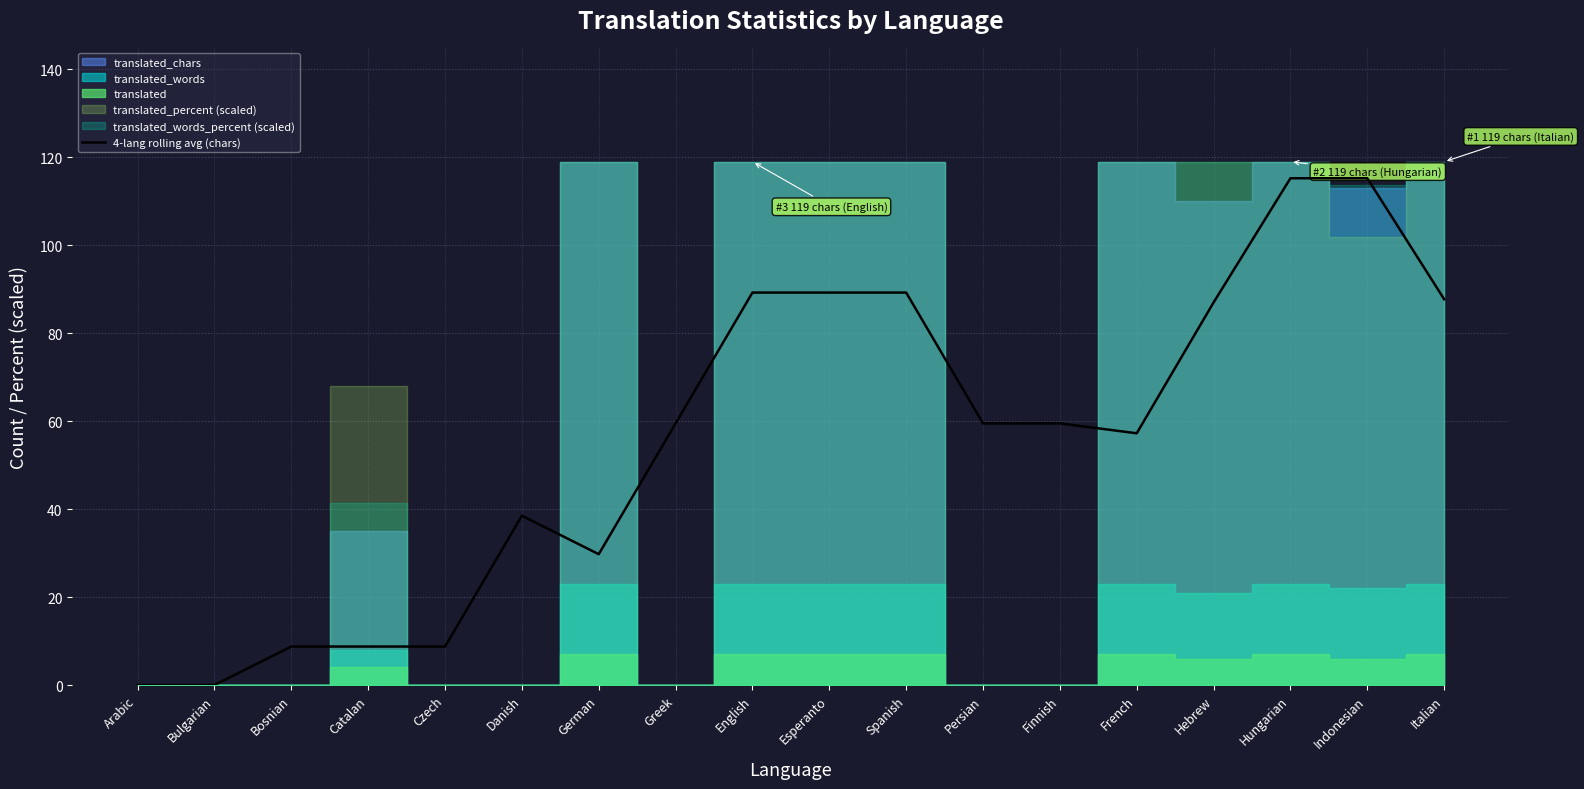

What is the difference between the maximum and minimum values?

115.2